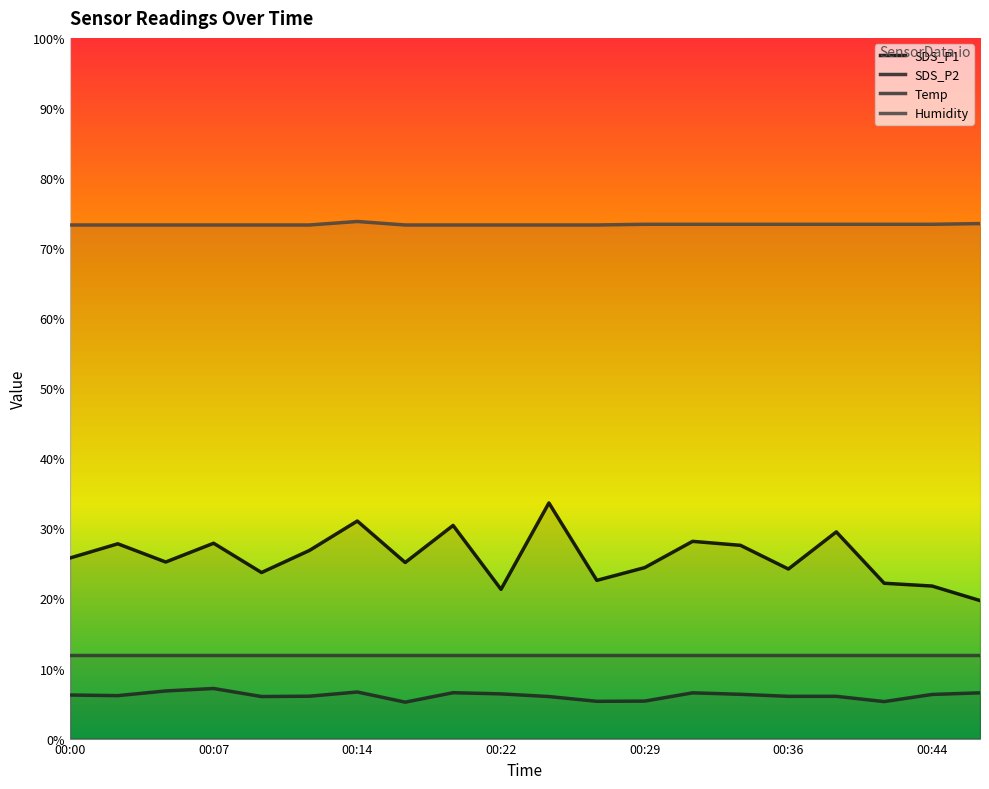

What is the maximum value shown in the chart?

73.8